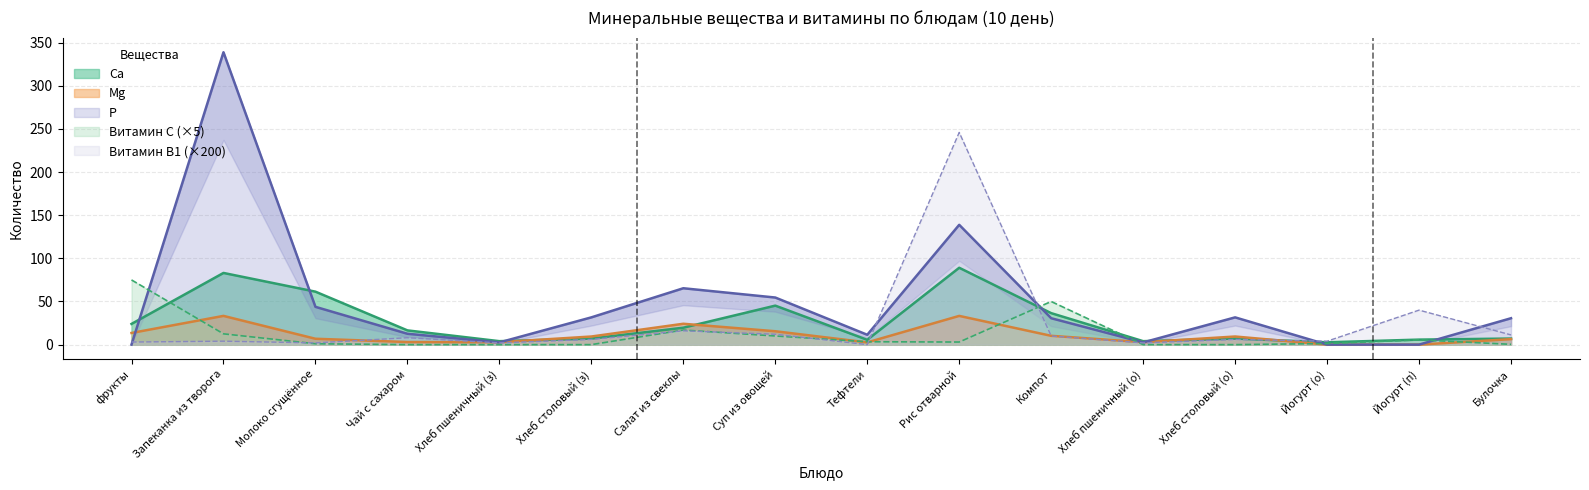

In Ca, how many points are lower than both neighbors (excluding endpoints)?

4